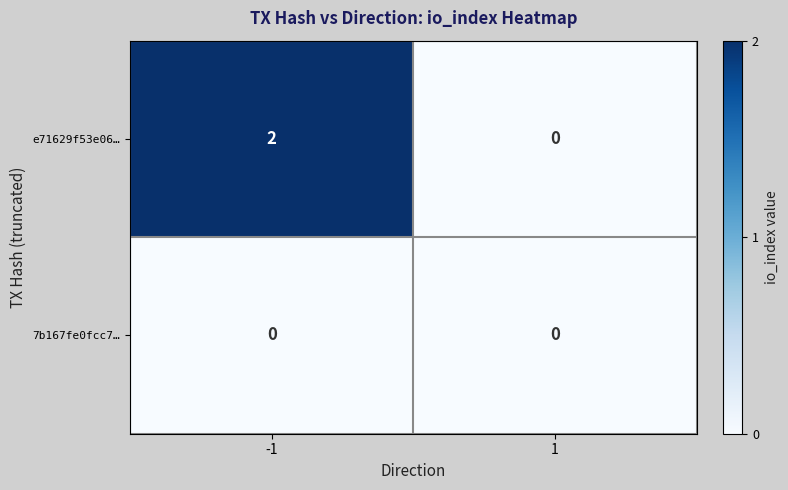

Reading left to right, list all the values displayed in this chart.

e71629f53e06…: 2	0
7b167fe0fcc7…: 0	0